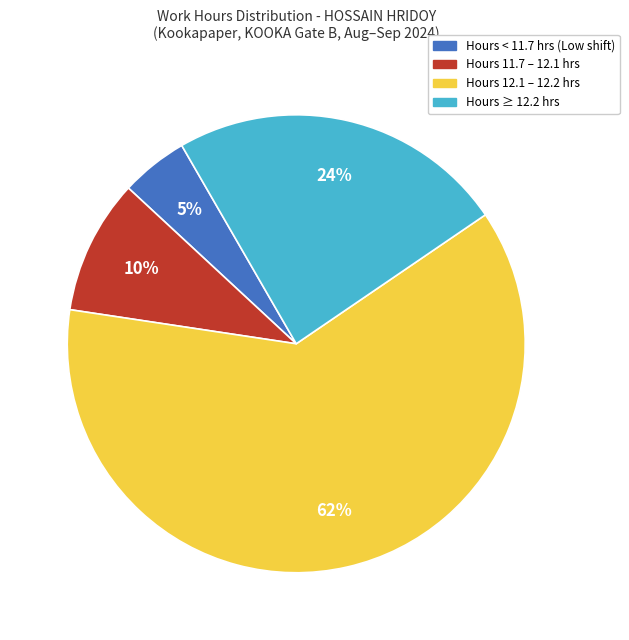

To the nearest percent, what is the average slice percentage?

25%